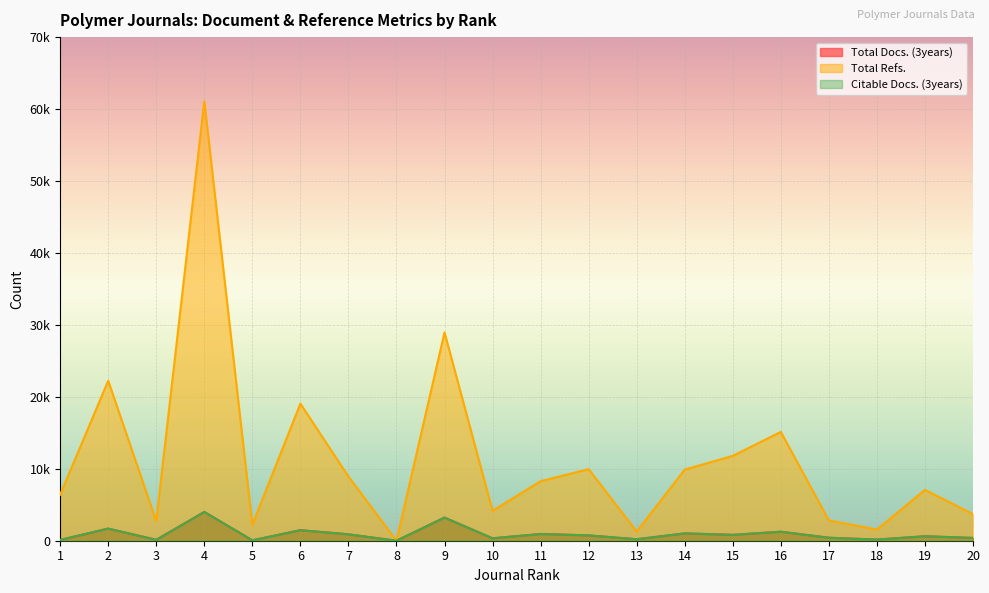

True or false: Total Refs. and Citable Docs. (3years) cross at least once.

False